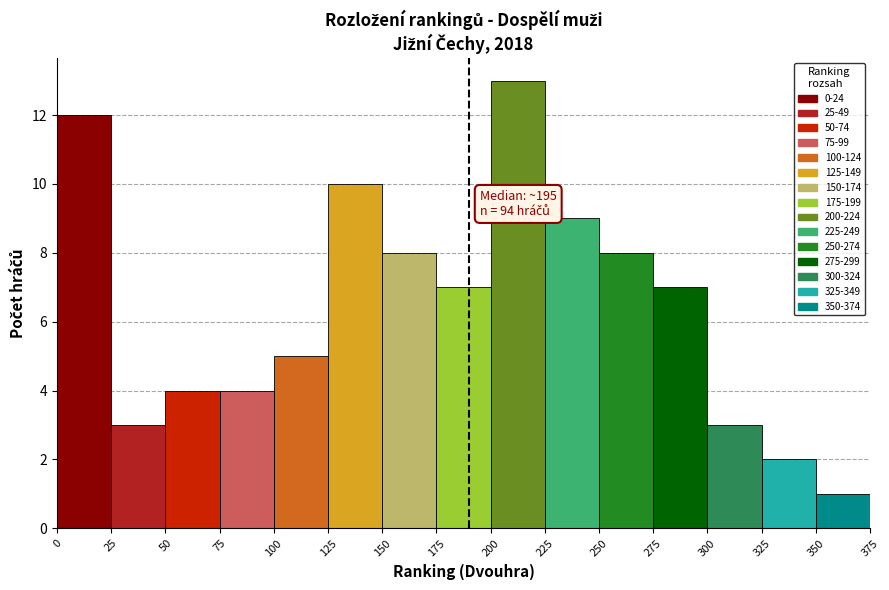

Over which range of the x-axis is the bar tallest?

200 to 225